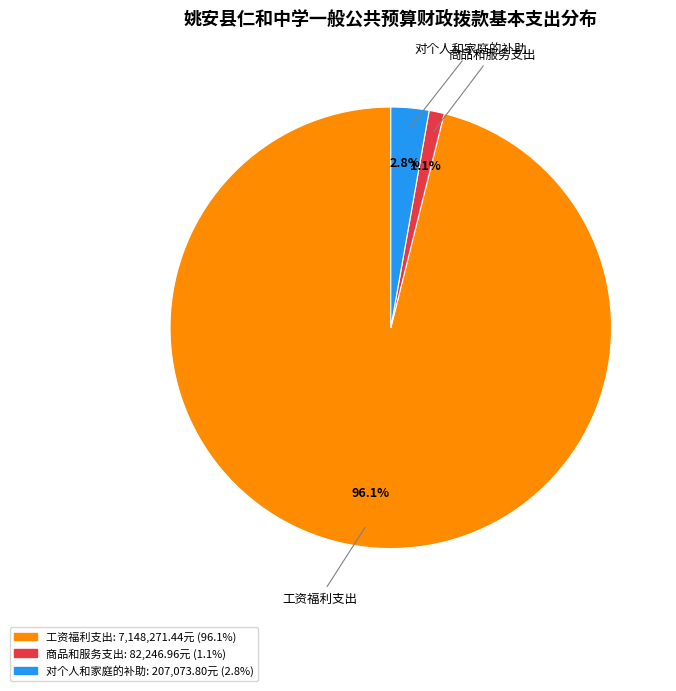

Is there any slice that represents more than half of the pie?

Yes